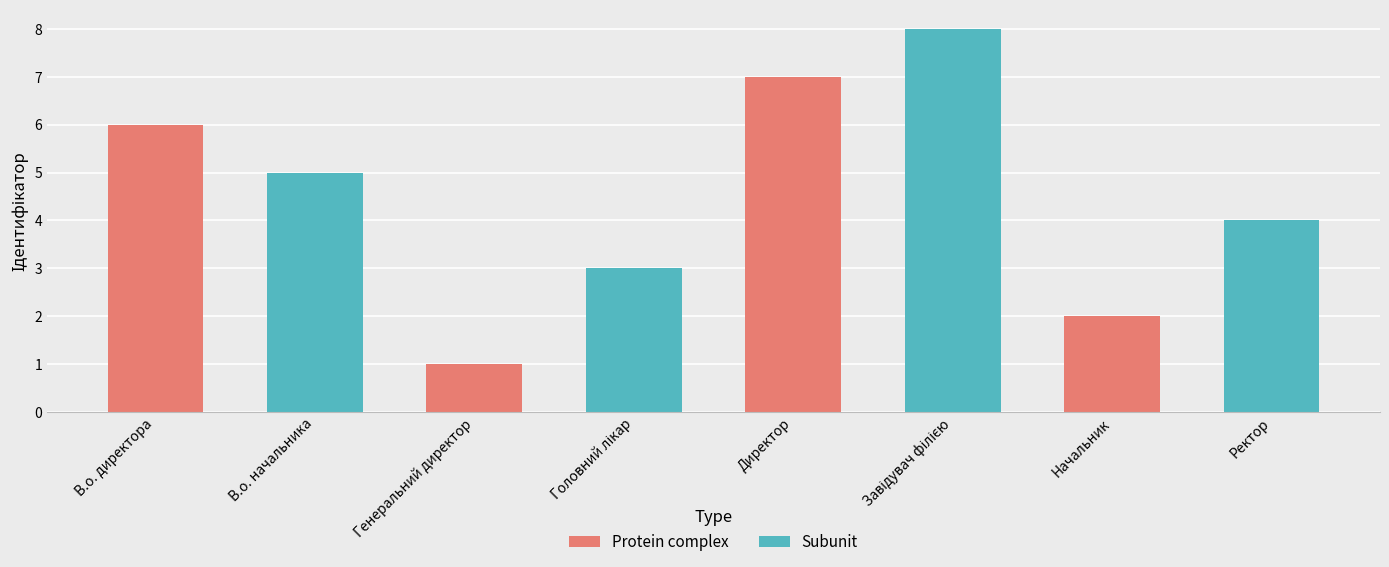

What is the label of the 4th bar from the left?

Головний лікар